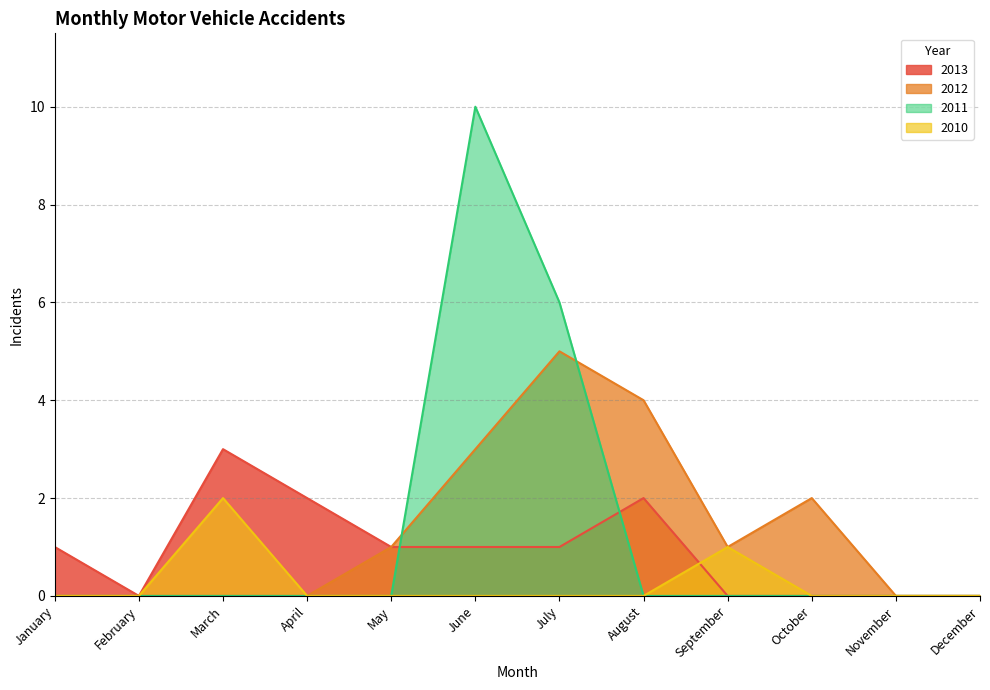

What is the difference between the maximum and minimum values in the 2013 series?

3